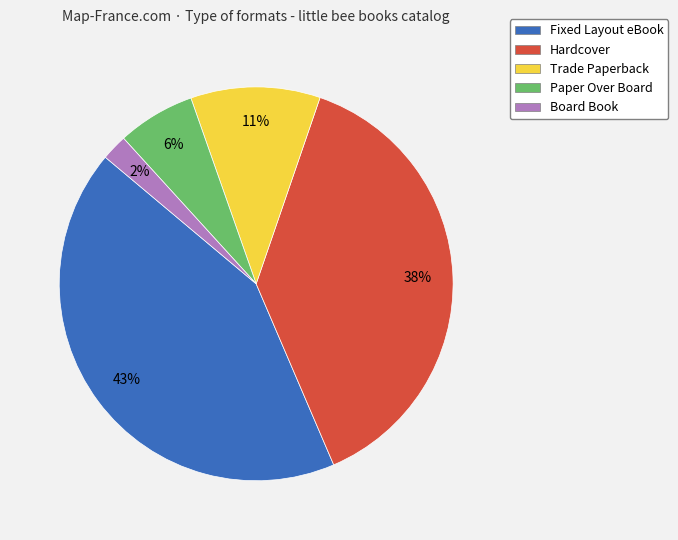

Is the sum of Hardcover and Trade Paperback greater than half?

No